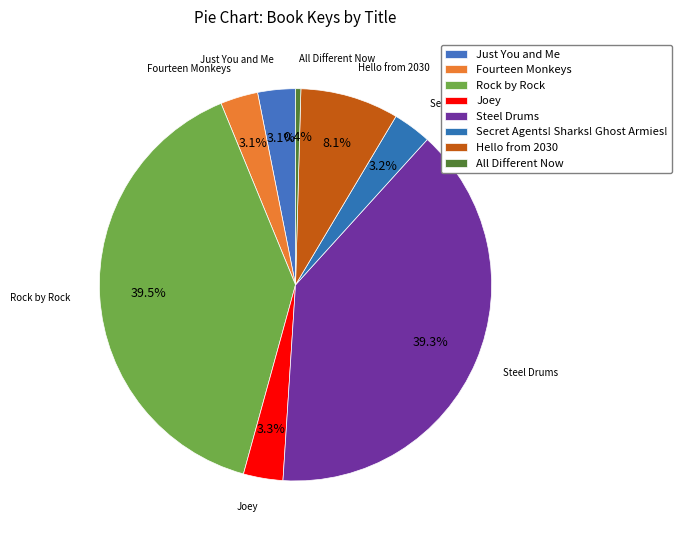

Which slice is the largest?

Rock by Rock